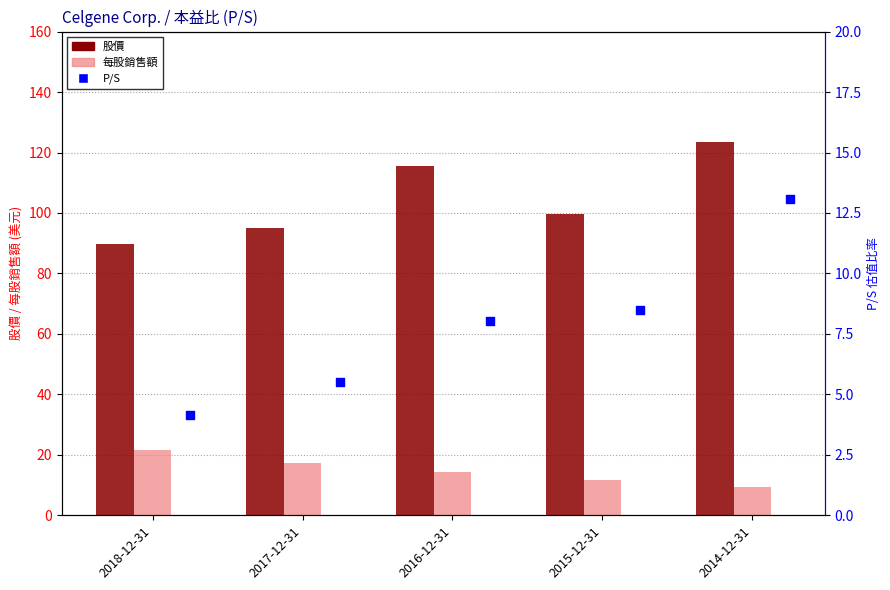

Is the value of 股價 at 2017-12-31 greater than the value of 每股銷售額 at 2014-12-31?

Yes